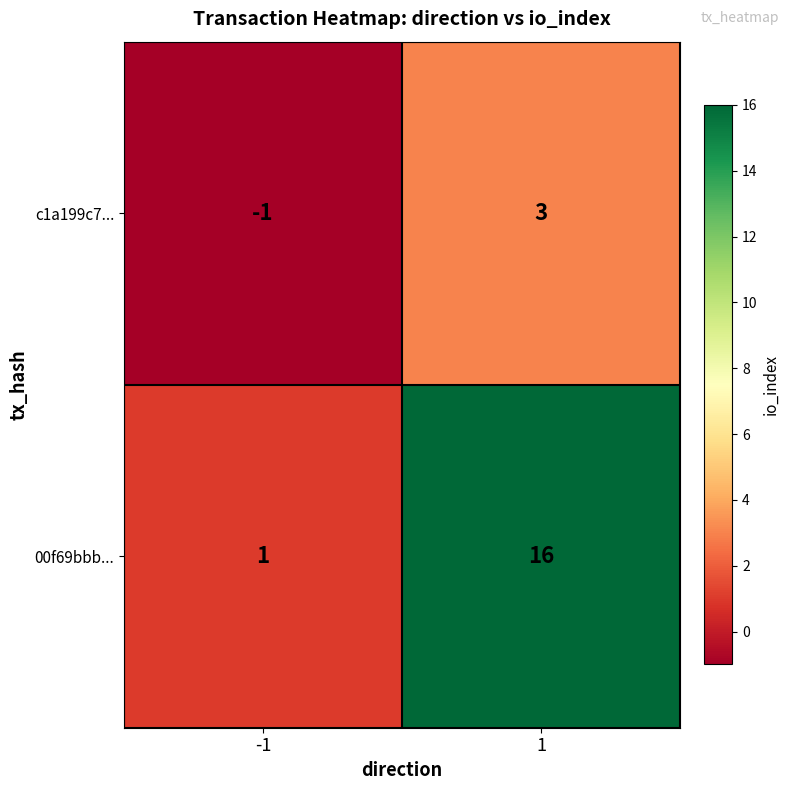

What value does the c1a199c7... series have at 1?

3